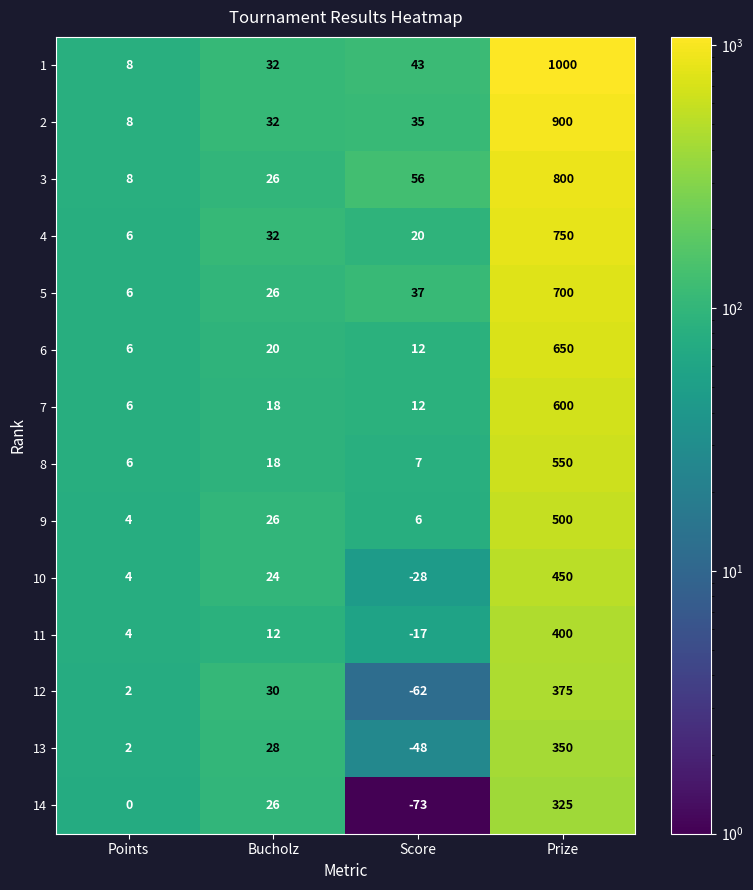

What value does the 2 series have at Score?

35